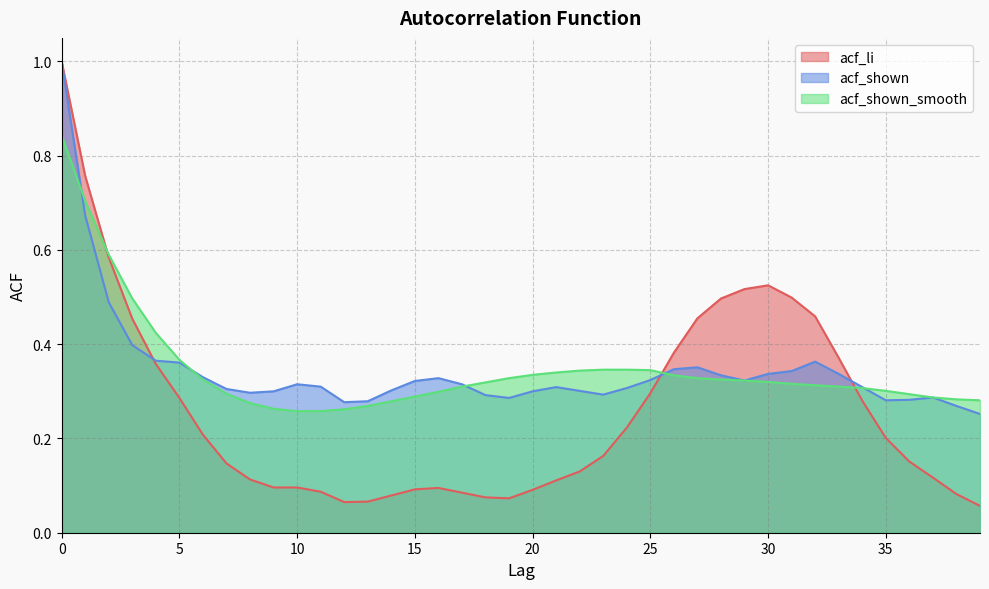

What is the value of the acf_shown point at the 26th from the left?

0.3